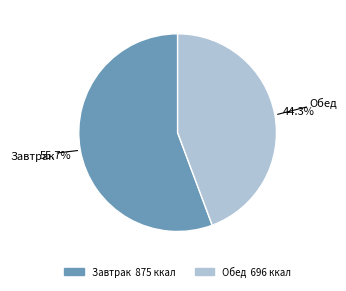

How many slices are in this pie chart?

2